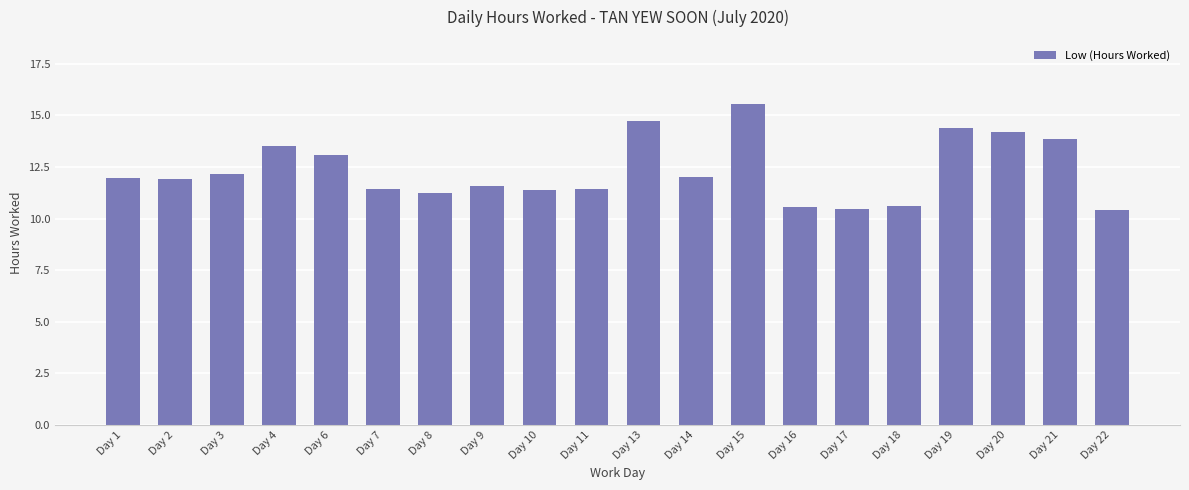

What is the maximum value shown in the chart?

15.6